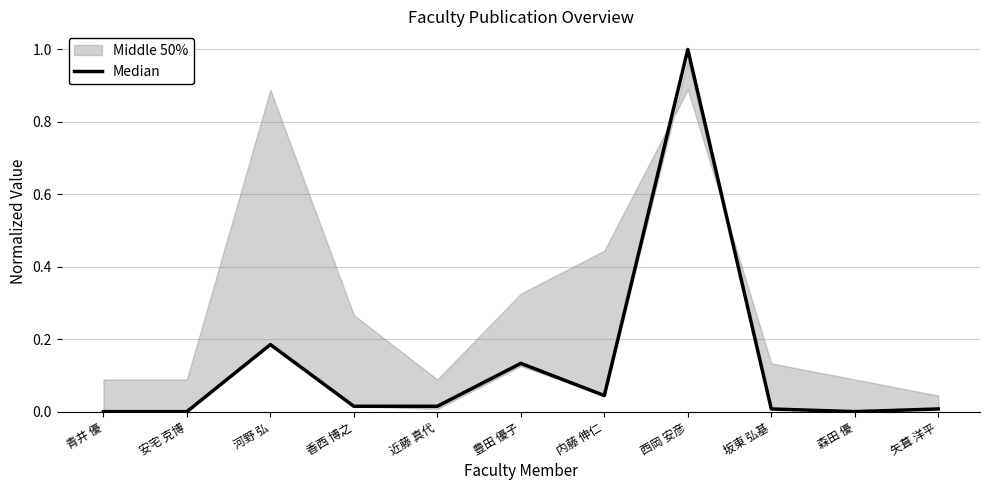

Is it true that the value at 河野 弘 is 0.1?

False